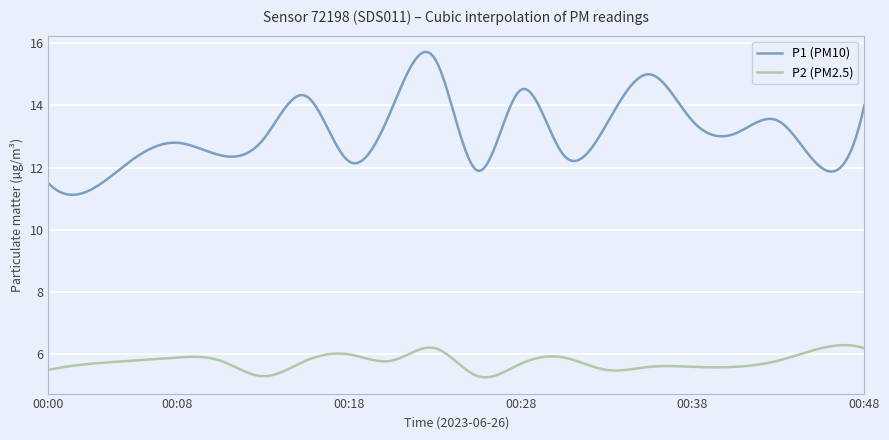

Which series has the widest spread of values?

P1 (PM10)